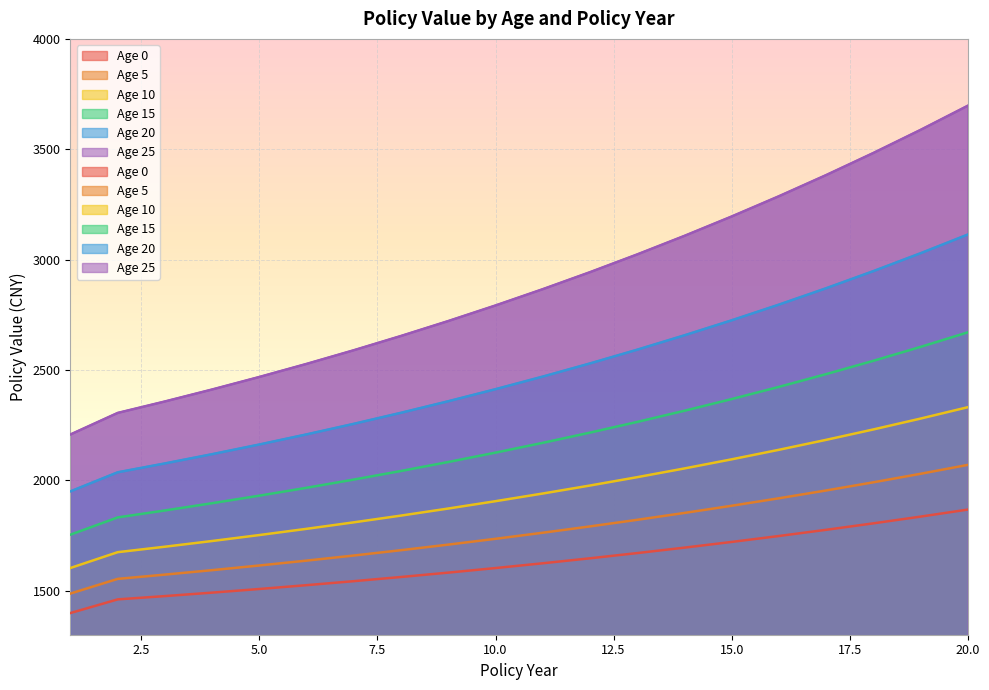

What is the value of the Age 10 point at the 9th from the left?

1871.9